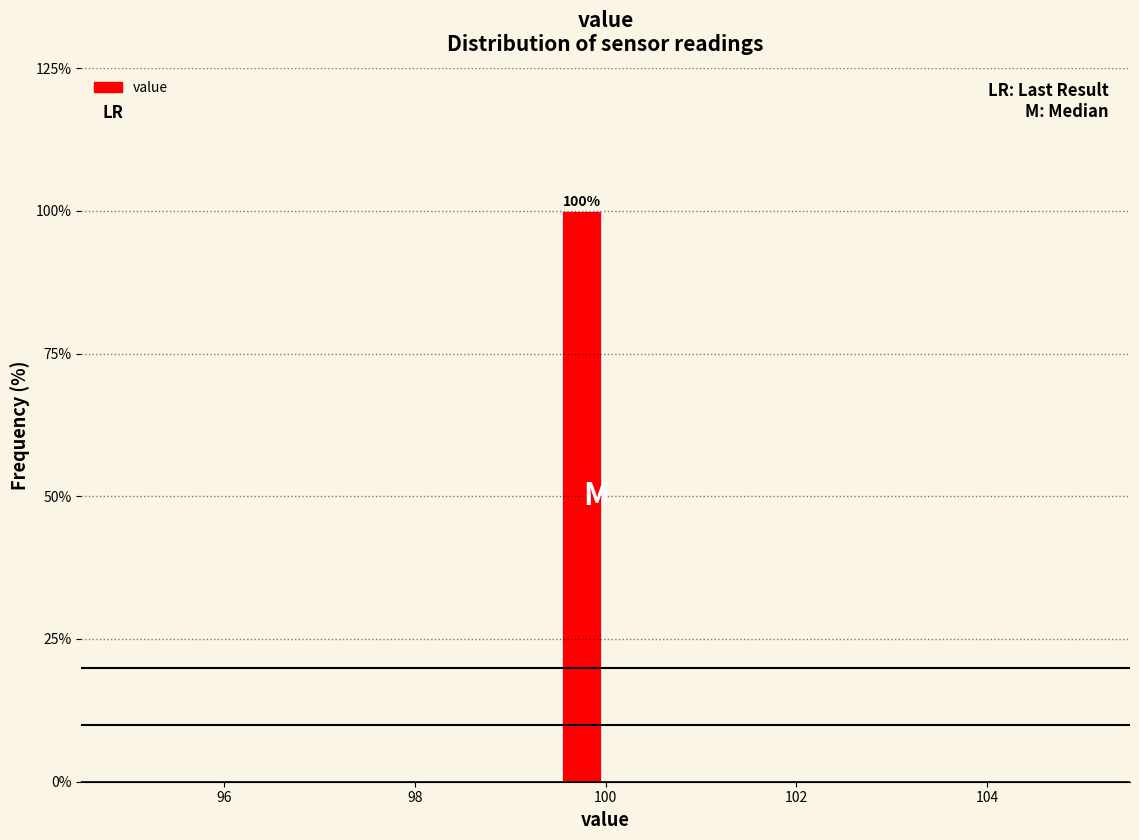

Read against the x-axis, roughly where is the centre of the tallest bar?

99.8